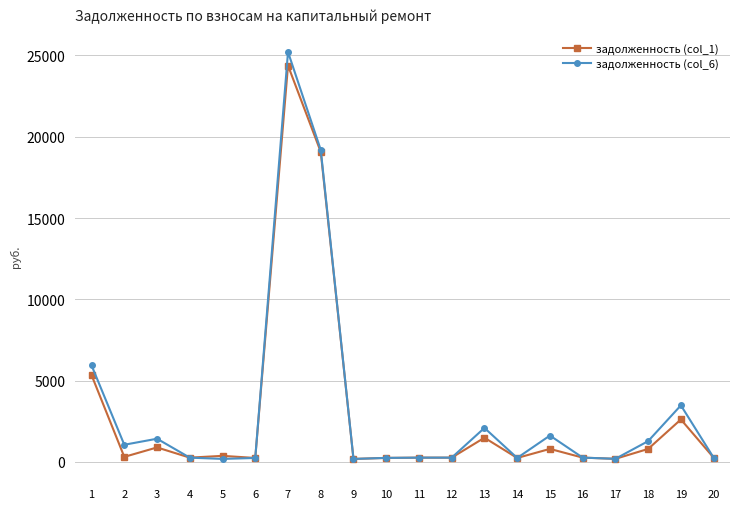

What is the difference between the задолженность (col_6) values at 11 and 17?

72.4